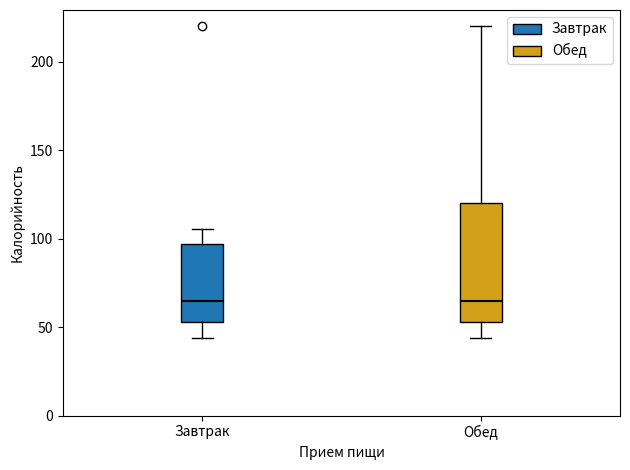

Where does the median line of the box for Завтрак sit on the y-axis? The values are not printed on the chart, so give them approximately, as read against the axis.

65